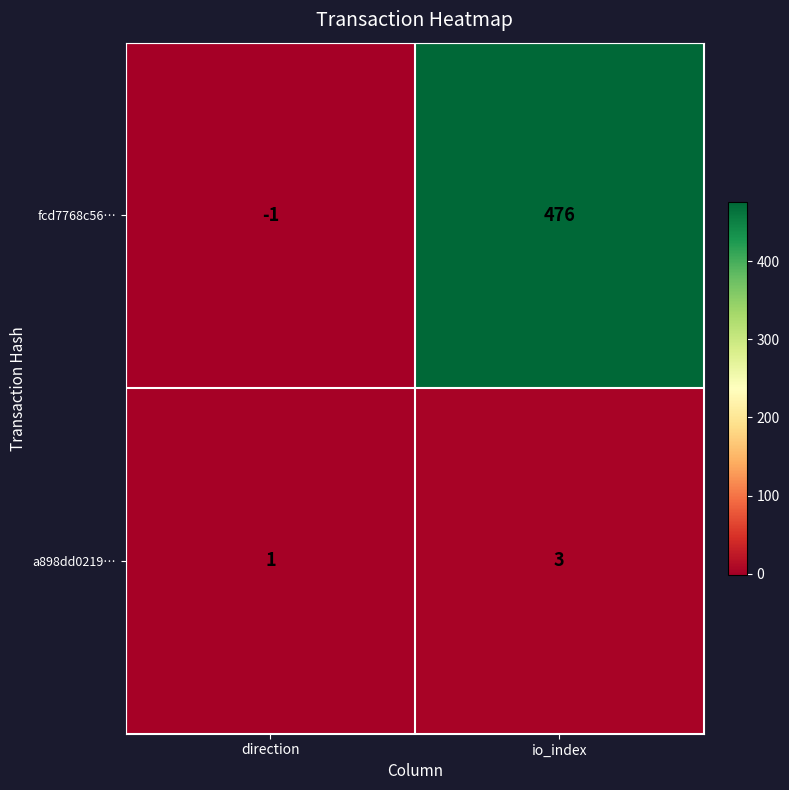

Is it true that a898dd0219… equals 1 at direction?

True